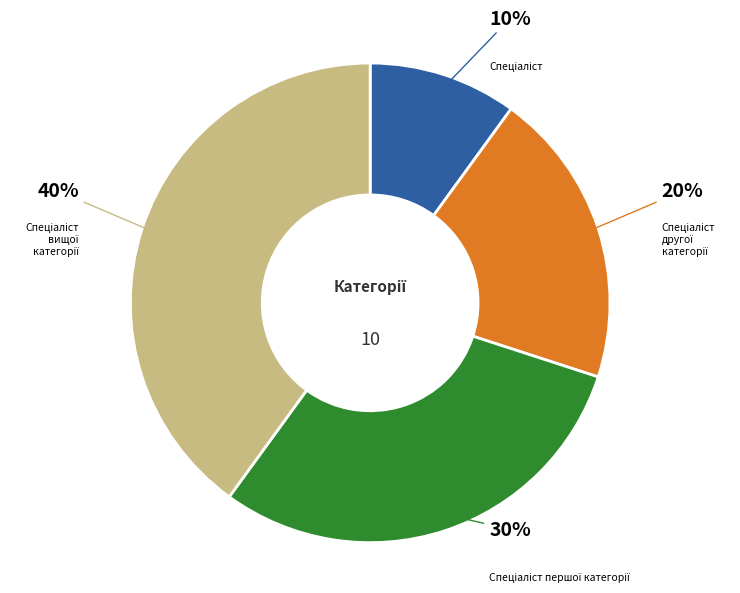

To the nearest percent, what is the average slice percentage?

25%